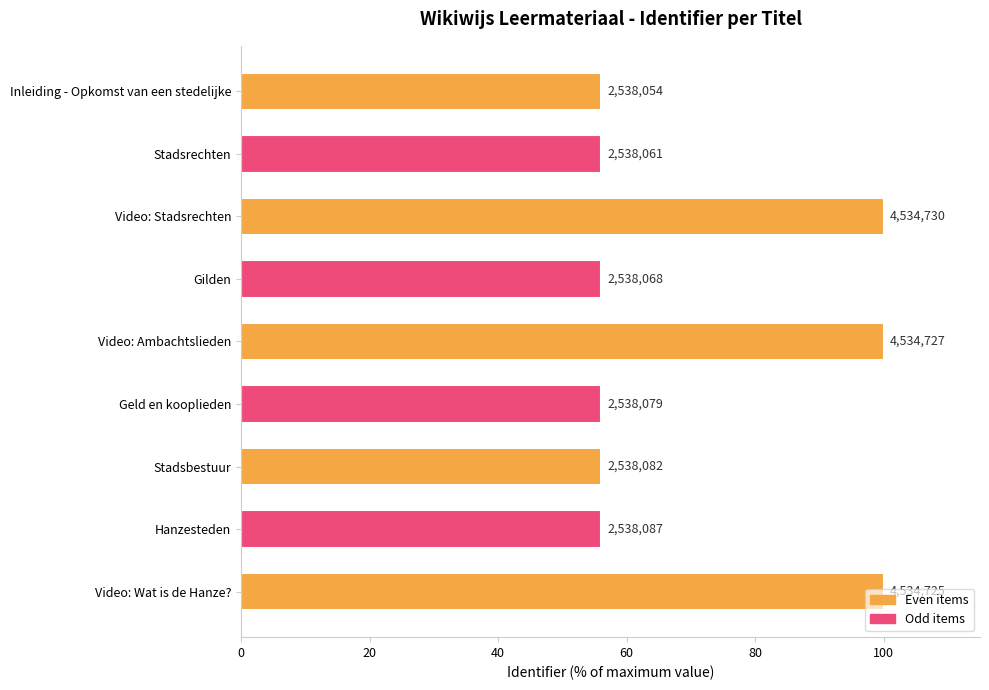

Does the chart contain any negative values?

No